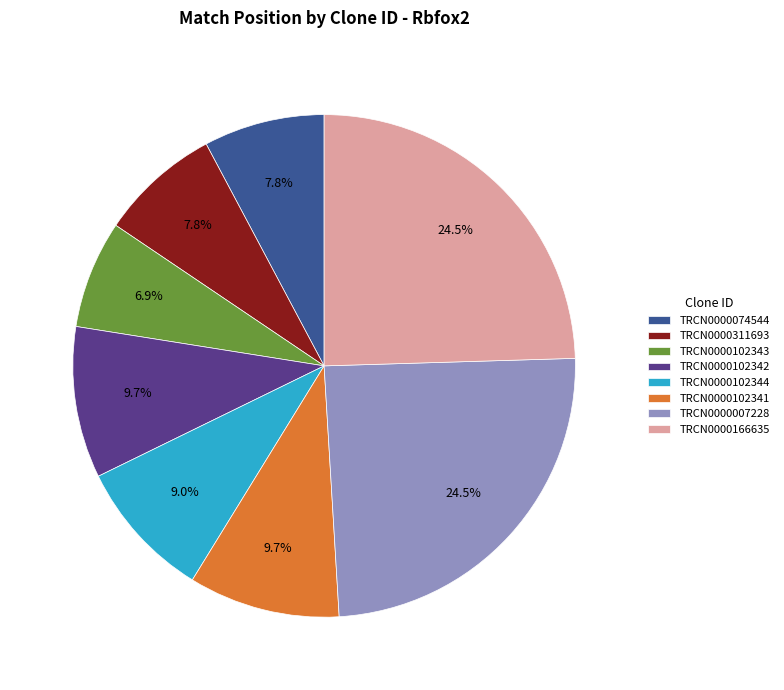

Combined, do TRCN0000074544 and TRCN0000102341 account for over 50%?

No